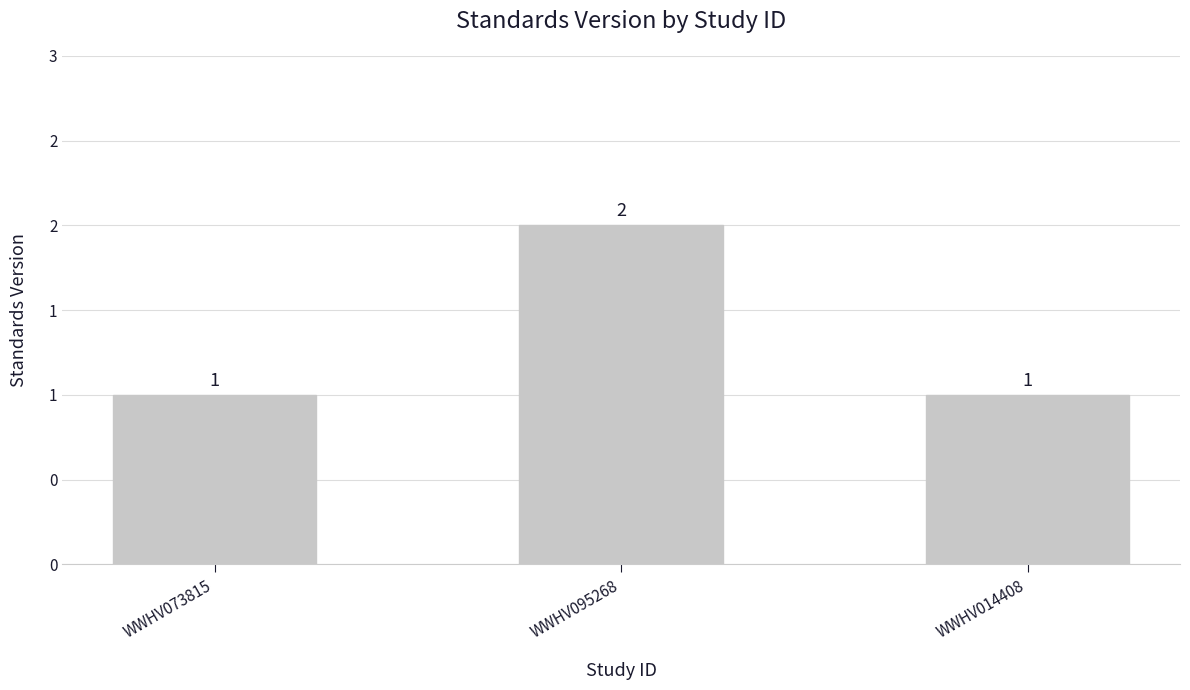

True or false: the data shows 2 at WWHV095268.

True